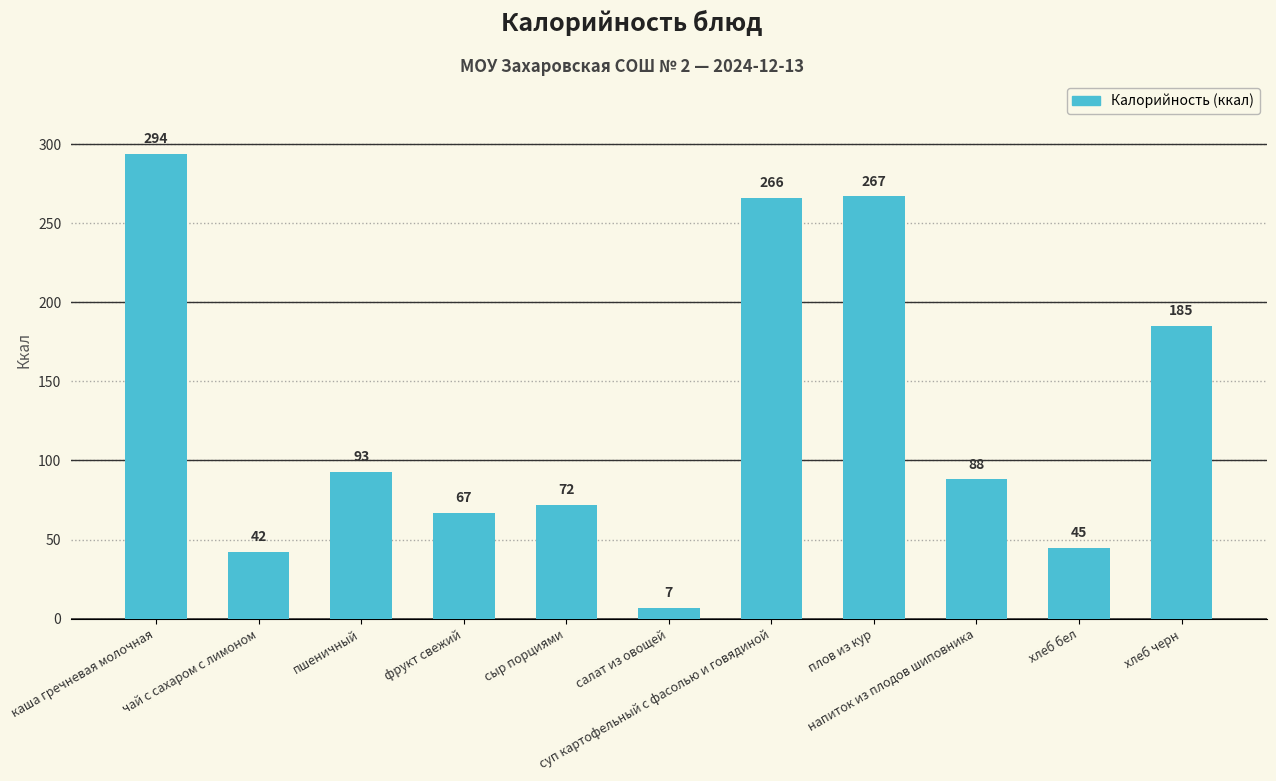

Rank the categories by value from highest to lowest.

каша гречневая молочная, плов из кур, суп картофельный с фасолью и говядиной, хлеб черн, пшеничный, напиток из плодов шиповника, сыр порциями, фрукт свежий, хлеб бел, чай с сахаром с лимоном, салат из овощей